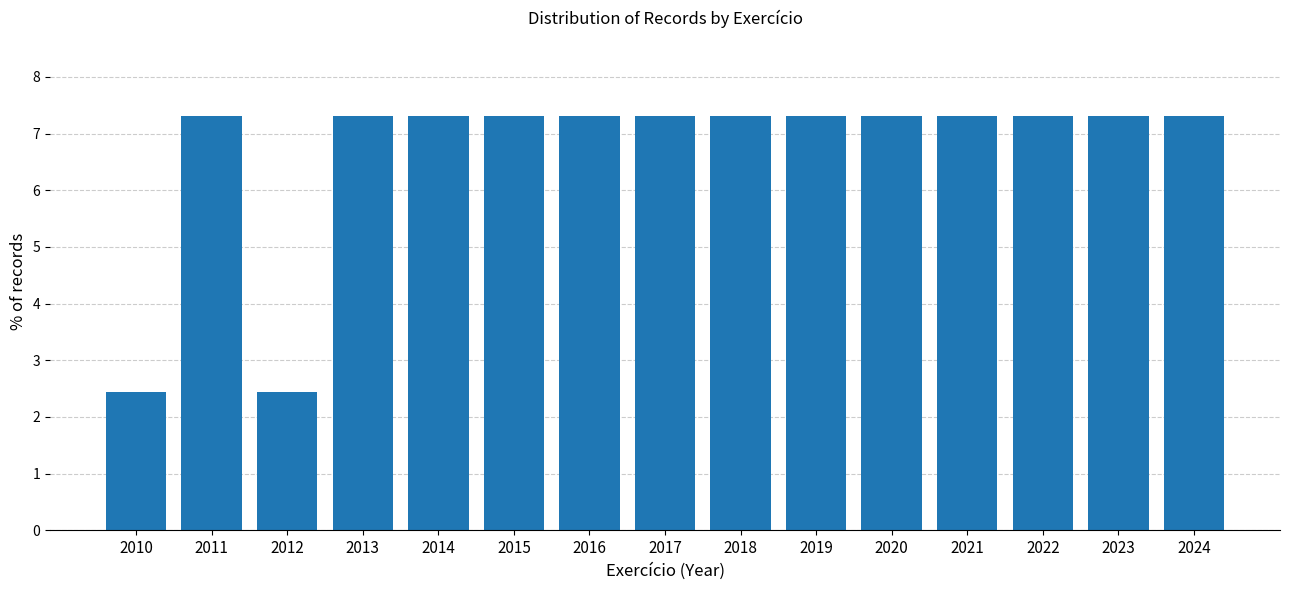

Reading left to right, what are all the values shown in this chart?

2010=2.4	2011=7.3	2012=2.4	2013=7.3	2014=7.3	2015=7.3	2016=7.3	2017=7.3	2018=7.3	2019=7.3	2020=7.3	2021=7.3	2022=7.3	2023=7.3	2024=7.3